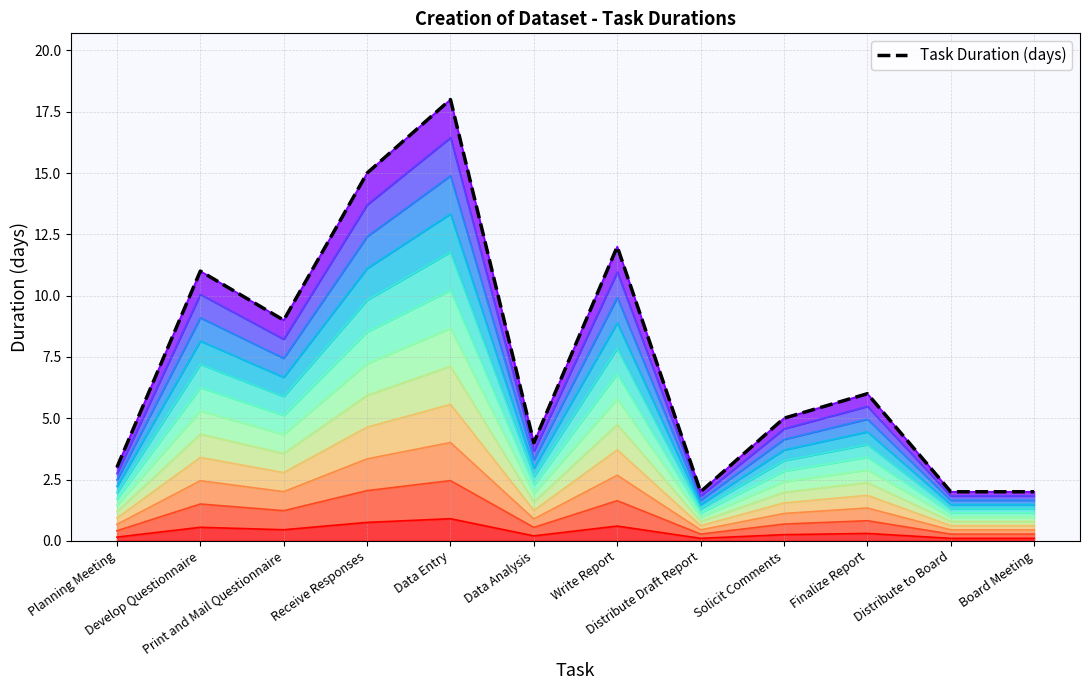

What is the average value?

7